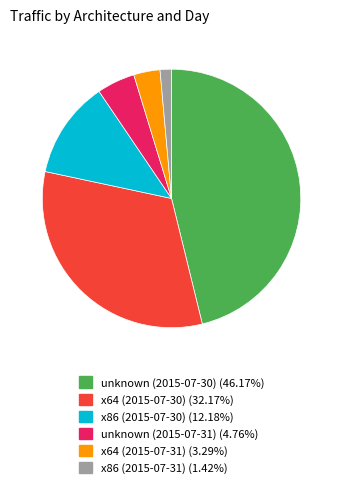

Combined, do unknown (2015-07-30) (46.17%) and x86 (2015-07-31) (1.42%) account for over 50%?

No